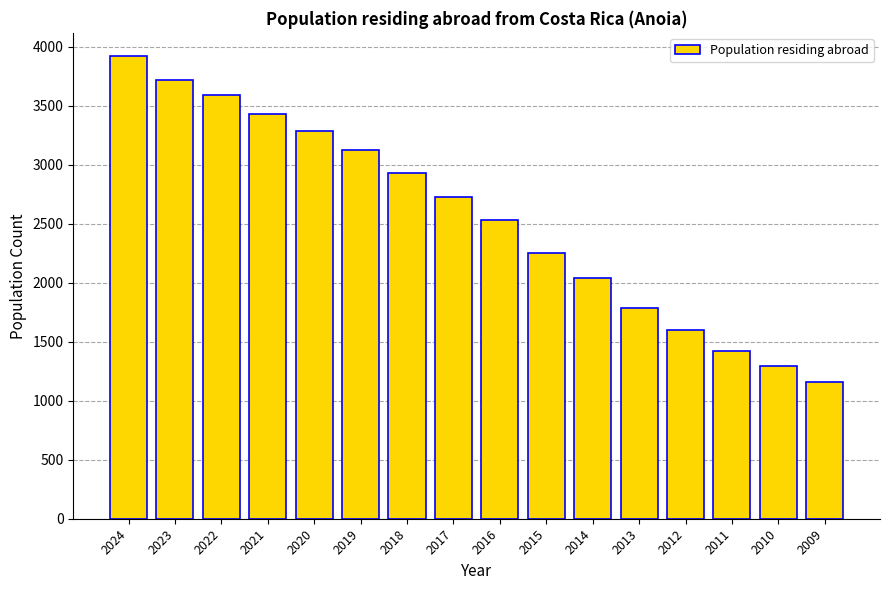

True or false: the data shows 2726 at 2017.

True